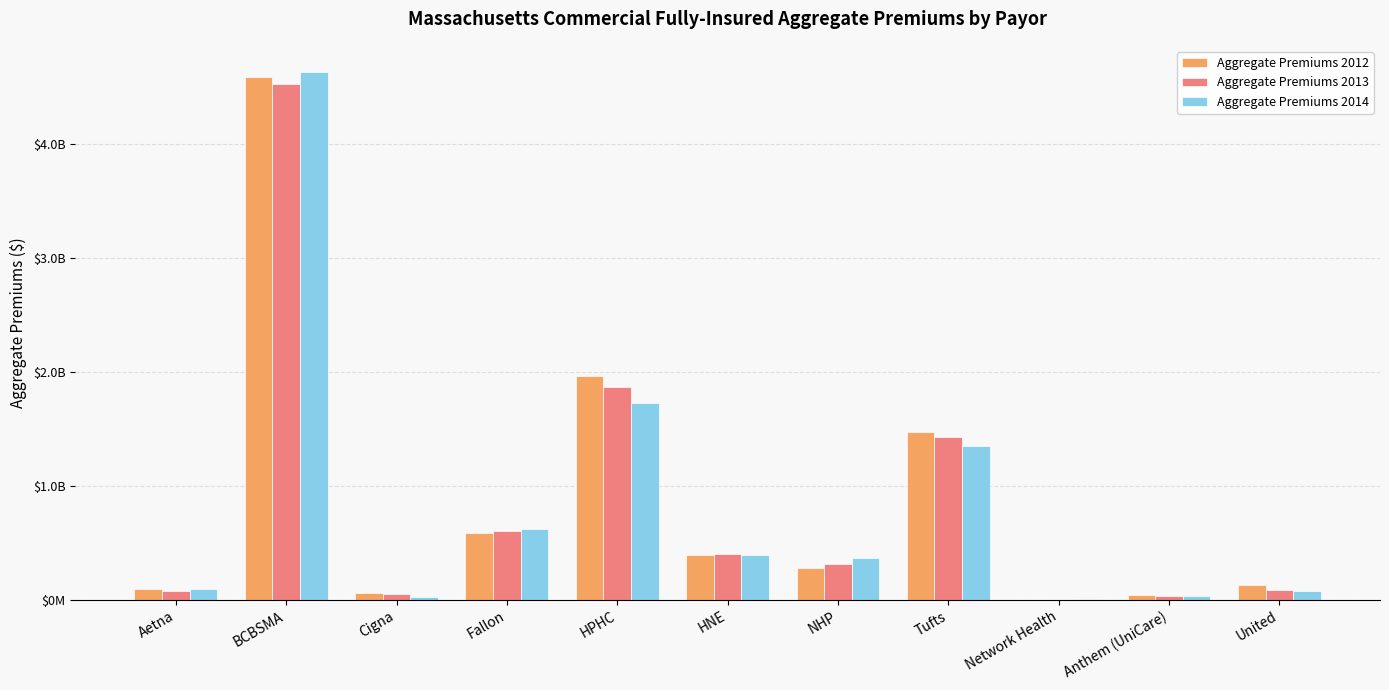

What is the sum of all Aggregate Premiums 2012 values?

9596369276.3